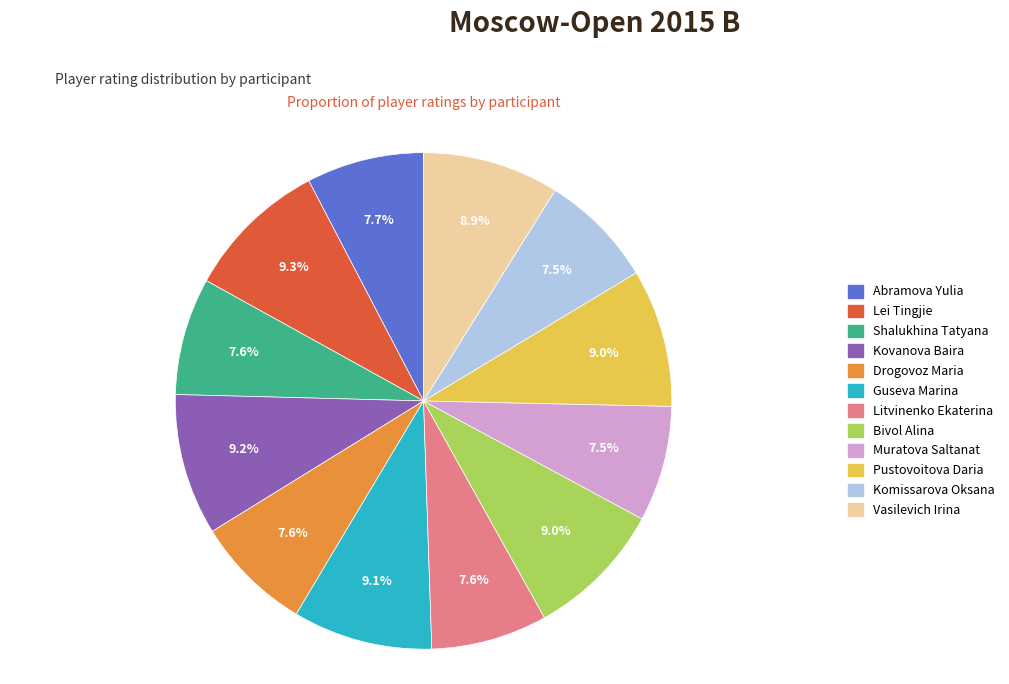

What is the ratio of the value at Drogovoz Maria to the value at Kovanova Baira?

0.8